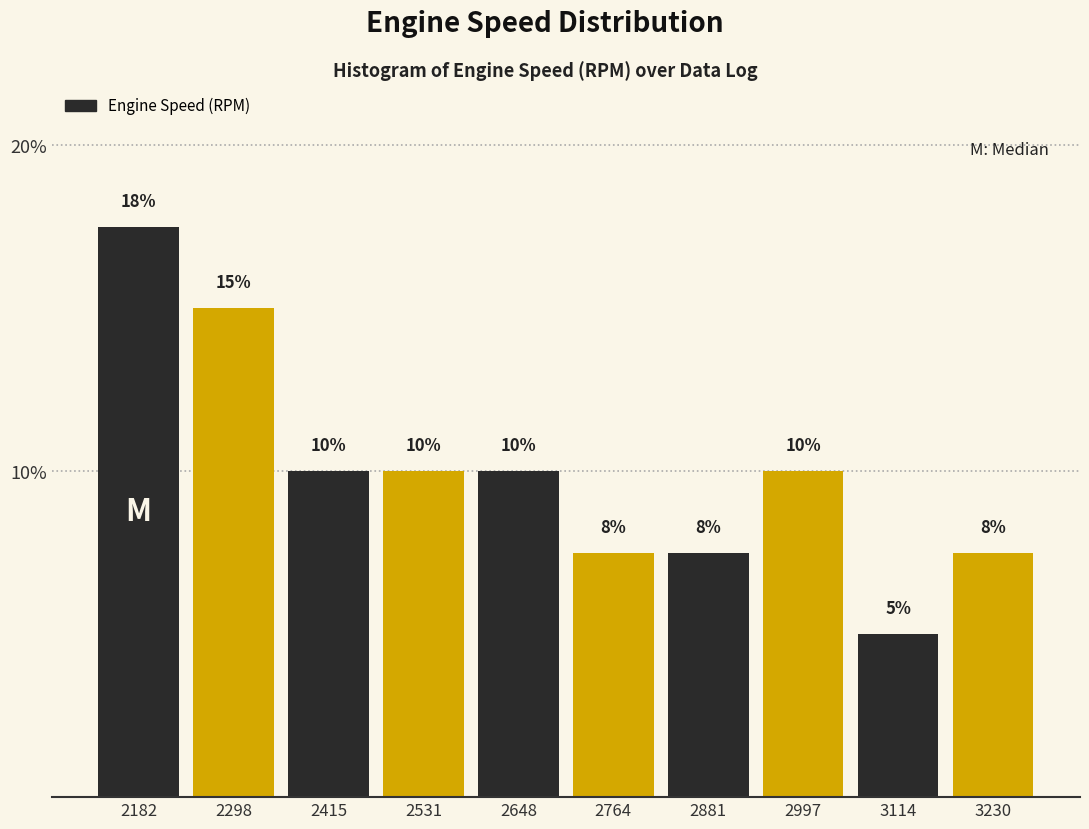

Where does the data first go above 10?

2182